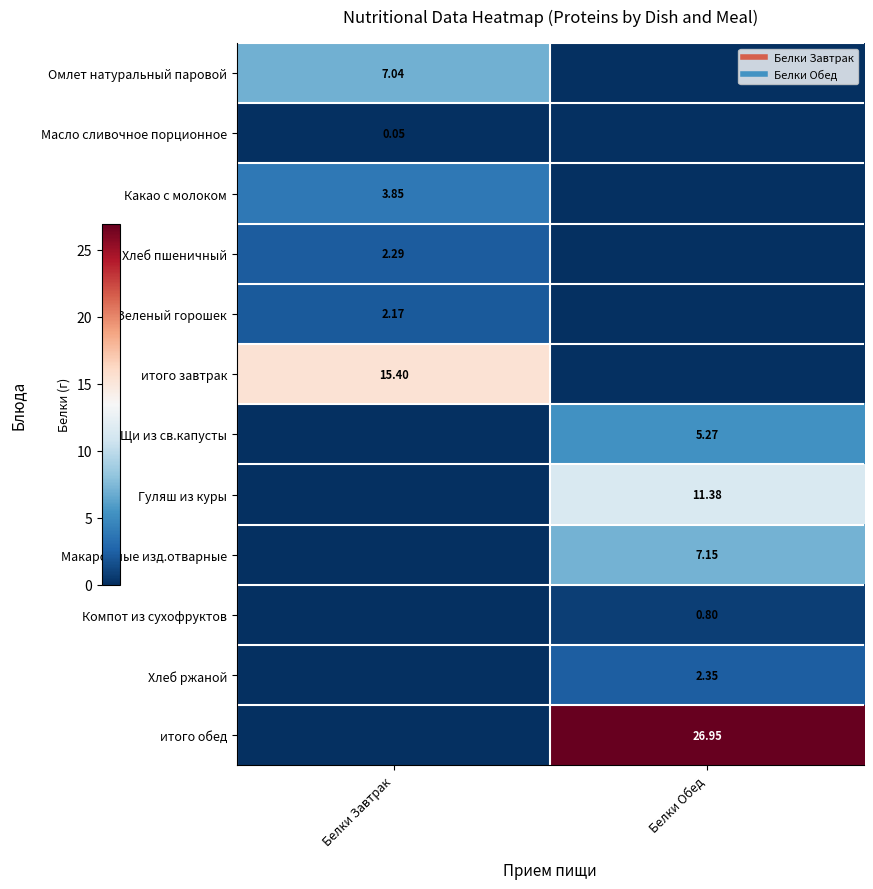

Rank the series by their maximum value, from lowest to highest.

Масло сливочное порционное, Компот из сухофруктов, Зеленый горошек, Хлеб пшеничный, Хлеб ржаной, Какао с молоком, Щи из св.капусты, Омлет натуральный паровой, Макаронные изд.отварные, Гуляш из куры, итого завтрак, итого обед